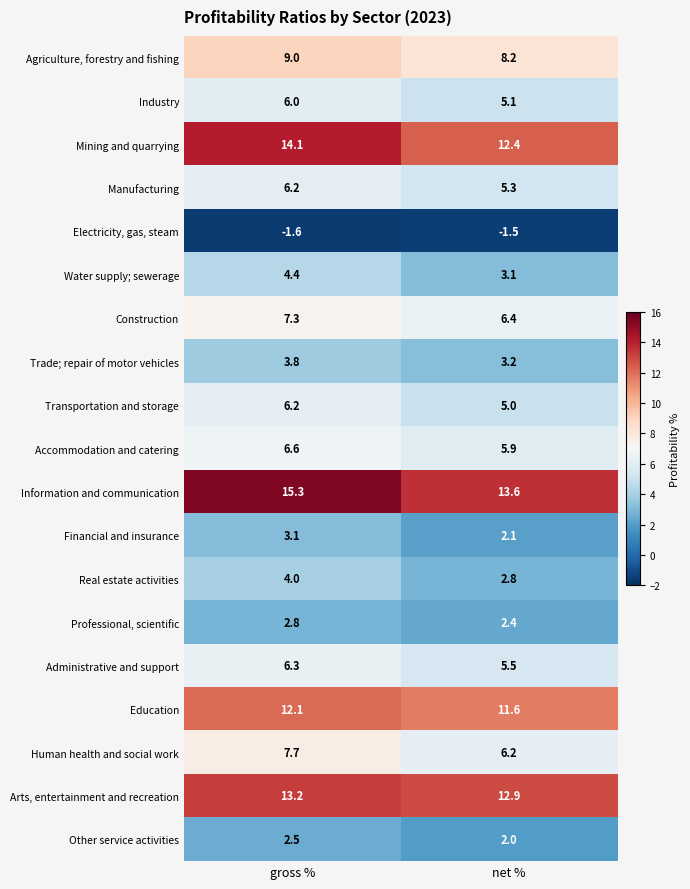

List the labels in order of Professional, scientific value, smallest first.

net %, gross %